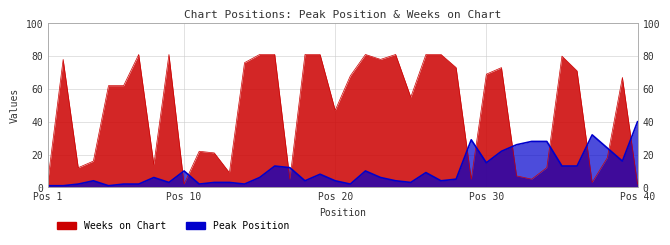

What is the minimum value shown in the chart?

1